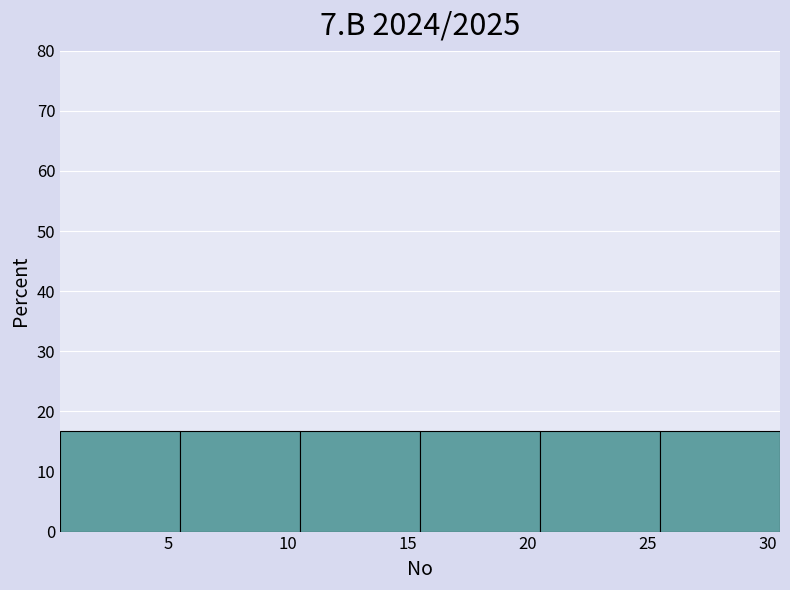

What is the height of the bar covering 5.5 to 10.5 on the x-axis? The values are not printed on the chart, so give them approximately, as read against the axis.

17